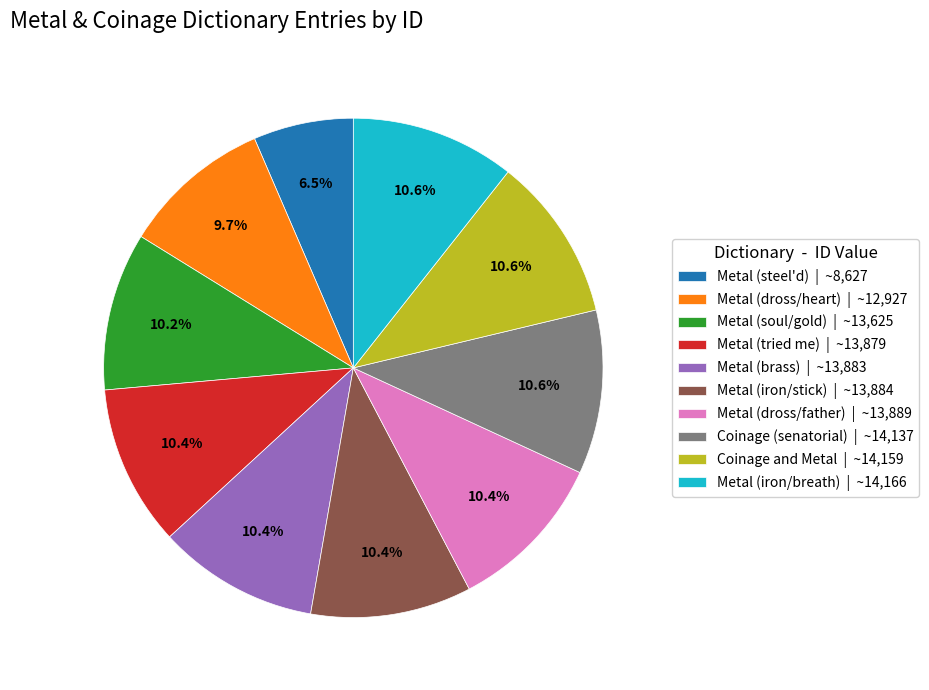

Does Metal (steel'd) | ~8,627 account for over 50% of the chart?

No